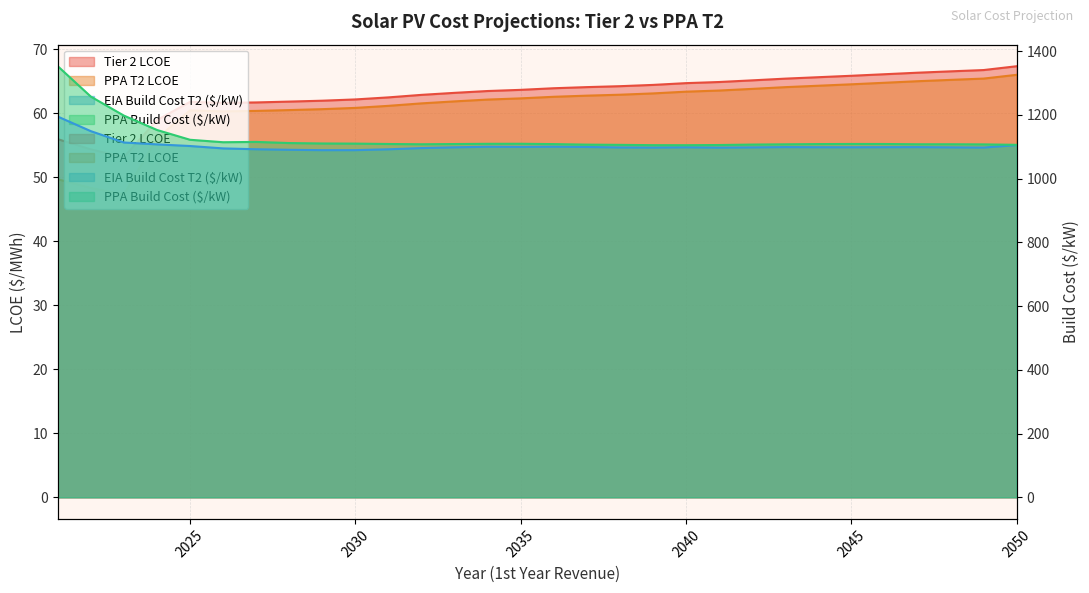

True or false: EIA Build Cost T2 ($/kW) has more than 0 interior local peaks.

True